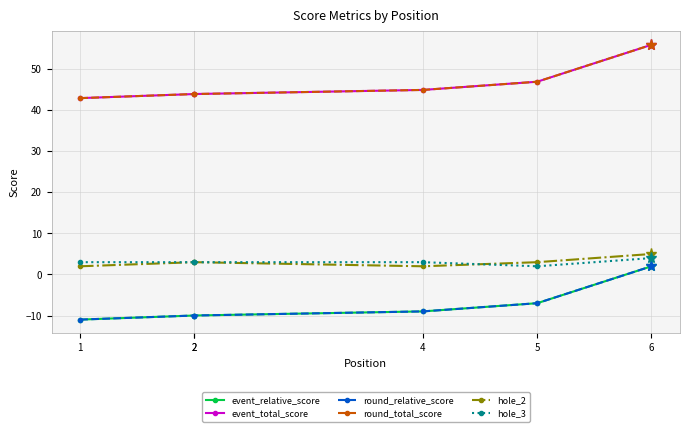

Is it true that event_total_score equals 56 at 6?

True